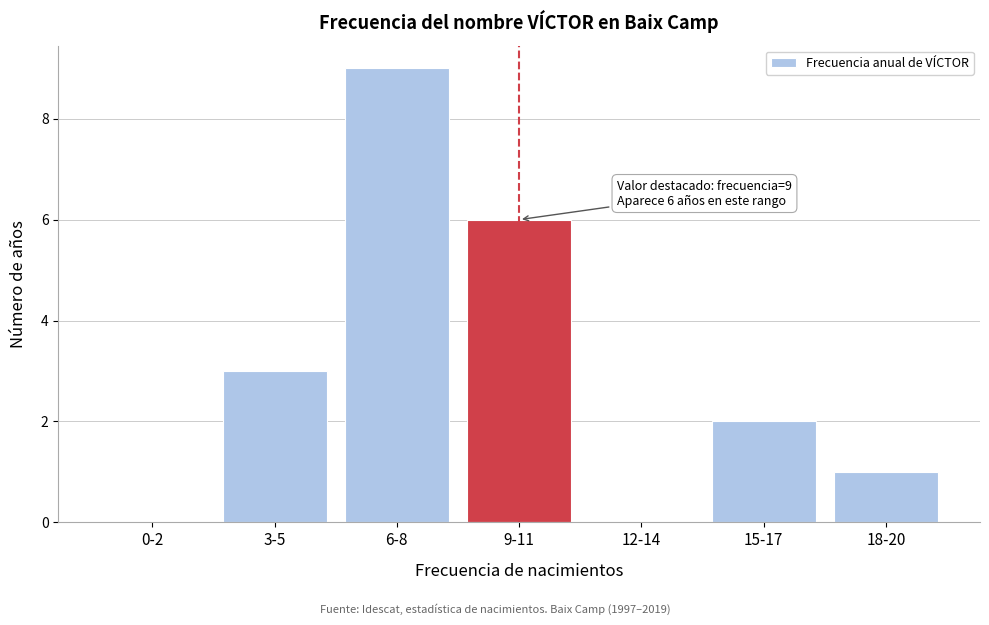

Reading left to right, extract all data points from this chart.

0-2=0	3-5=3	6-8=9	9-11=6	12-14=0	15-17=2	18-20=1